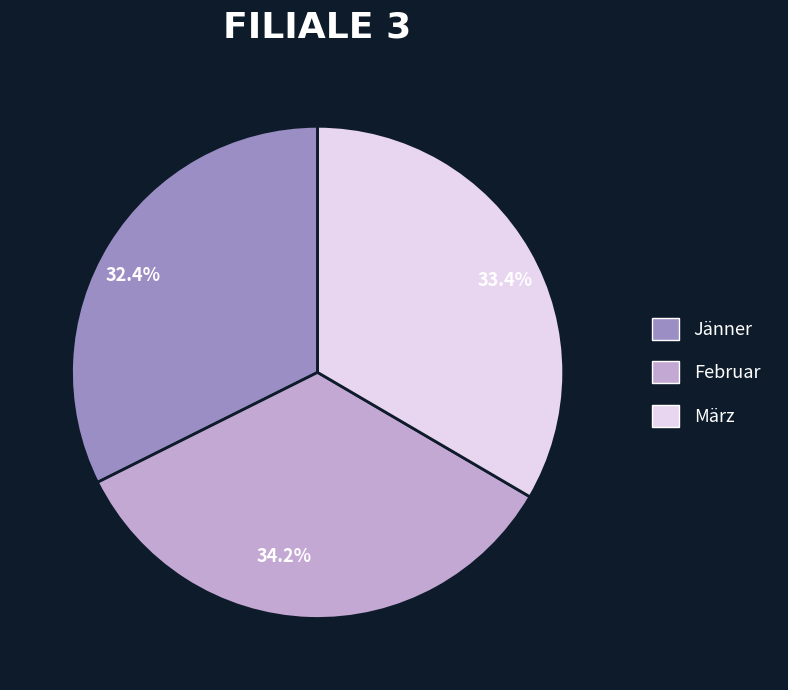

Approximately how many times larger is the value at März compared to Jänner?

1.0